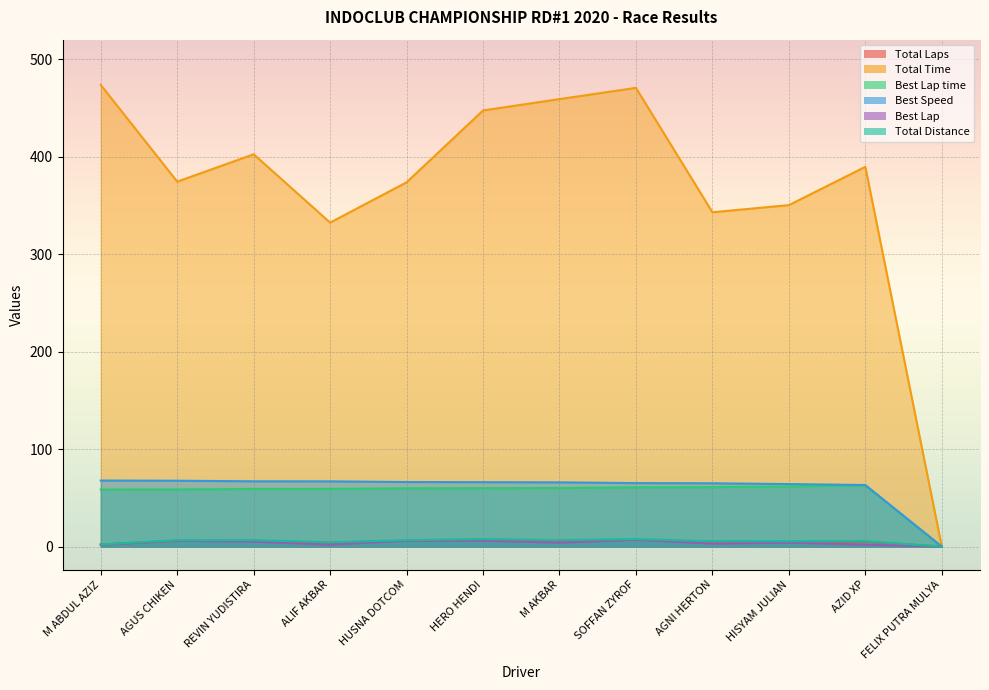

What is the value of the Best Speed point at the 3rd from the left?

67.0